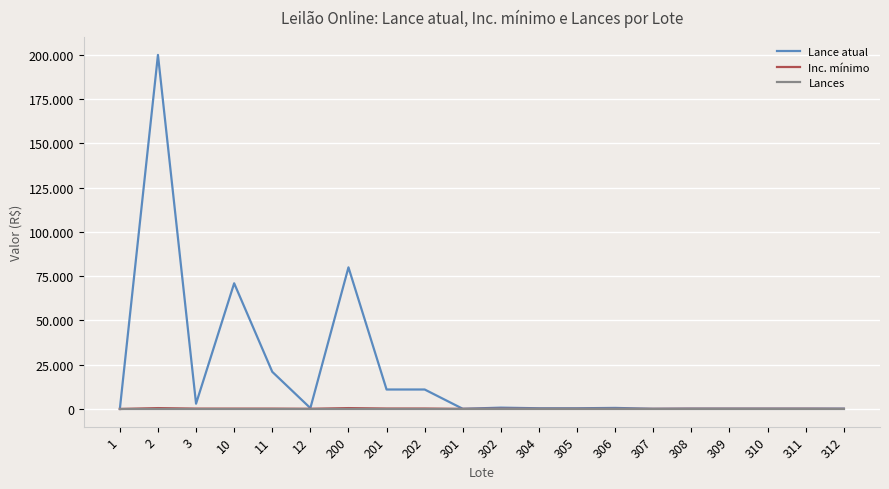

True or false: Lance atual has more than 2 points higher than both neighbors.

True